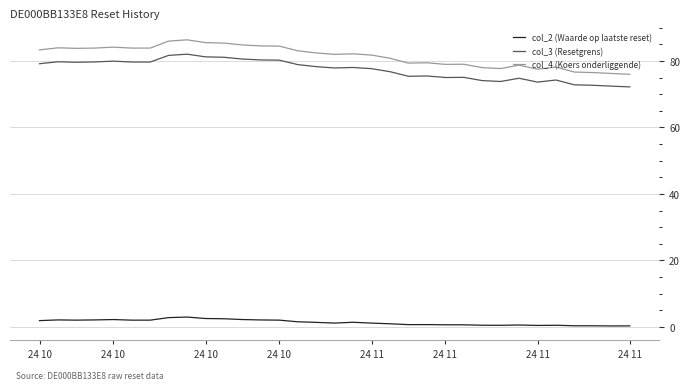

Which series has the largest total across all categories?

col_4 (Koers onderliggende)